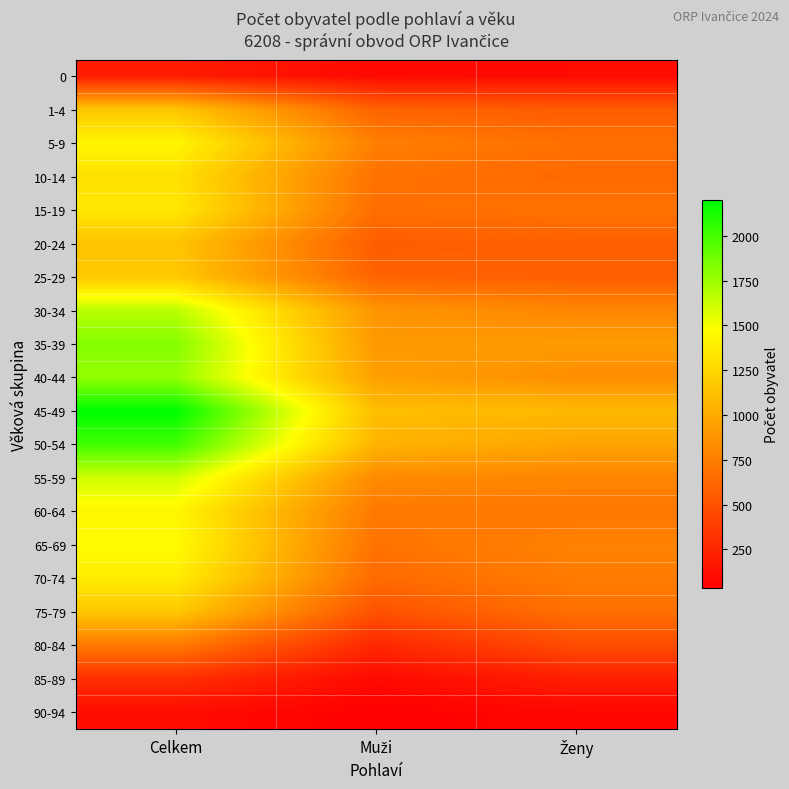

What is the total value across all series at Muži?

12581